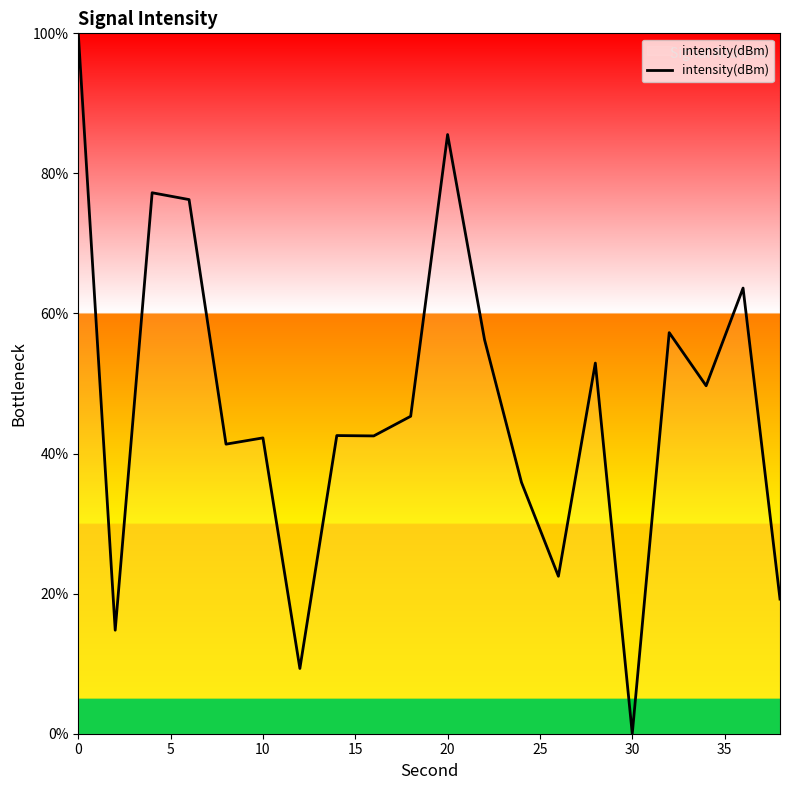

What is the difference between the second highest and second lowest values?

76.2